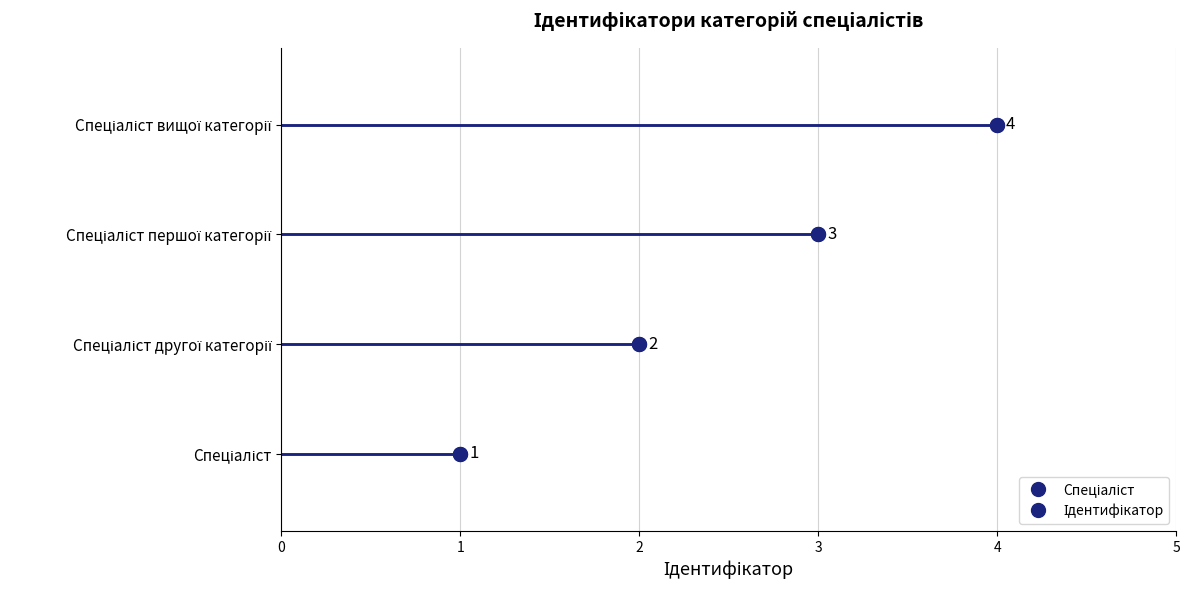

Reading left to right, list all the values displayed in this chart.

Спеціаліст=1	Спеціаліст другої категорії=2	Спеціаліст першої категорії=3	Спеціаліст вищої категорії=4